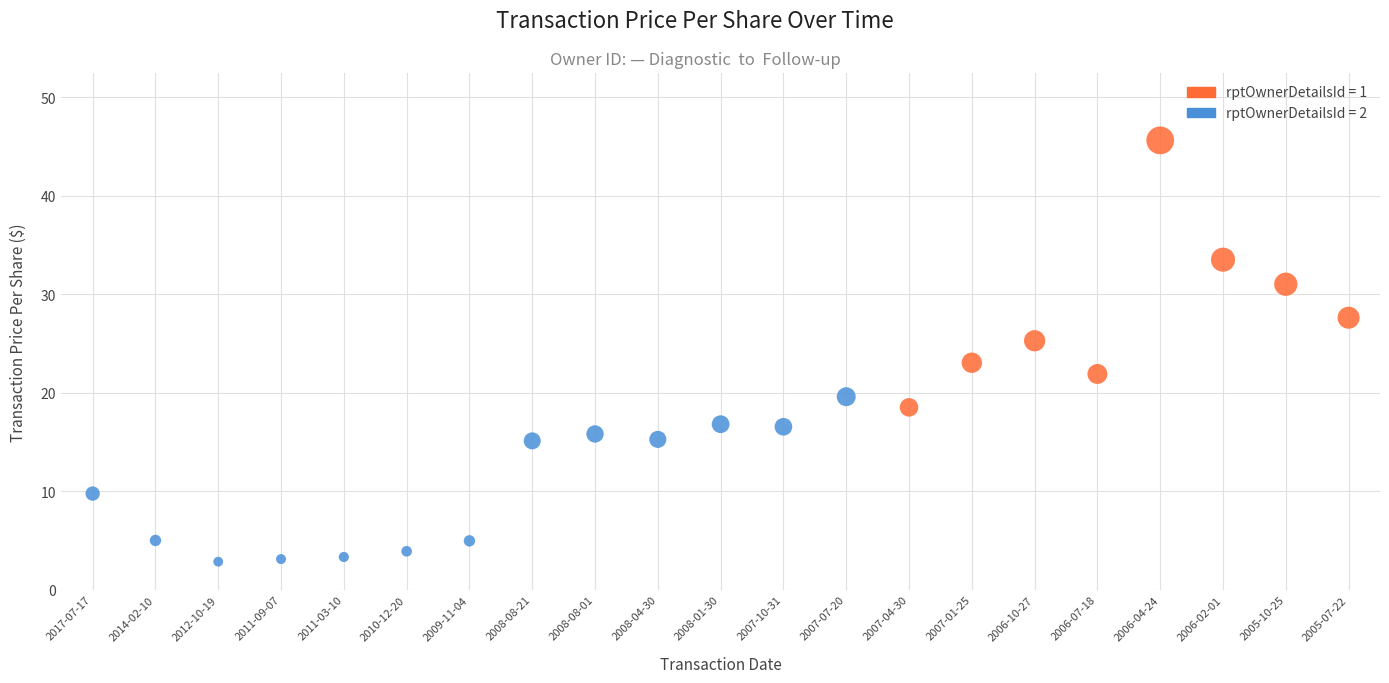

Which series contains the lowest Y value?

rptOwnerDetailsId = 2